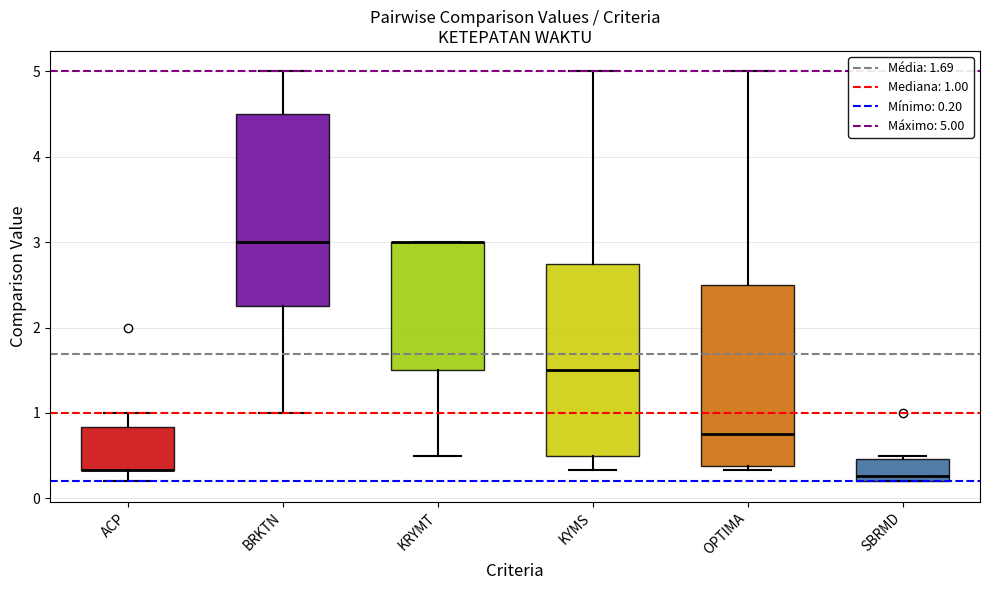

Reading left to right, transcribe this box plot: for each box, give where its median line is, the range the box spans, and where its two whiskers end, as read against the y-axis. The values are not printed on the chart, so give them approximately, as read against the axis.

ACP: median 0.3 (drawn on the box's lower edge), box 0.3 to 0.8, whiskers 0.2 to 1.0
BRKTN: median 3.0, box 2.3 to 4.5, whiskers 1.0 to 5.0
KRYMT: median 3.0 (drawn on the box's upper edge), box 1.5 to 3.0, whiskers 0.5 to 3.0
KYMS: median 1.5, box 0.5 to 2.8, whiskers 0.3 to 5.0
OPTIMA: median 0.8, box 0.4 to 2.5, whiskers 0.3 to 5.0
SBRMD: median 0.3, box 0.2 to 0.5, whiskers 0.2 to 0.5 (just above the box's upper edge)